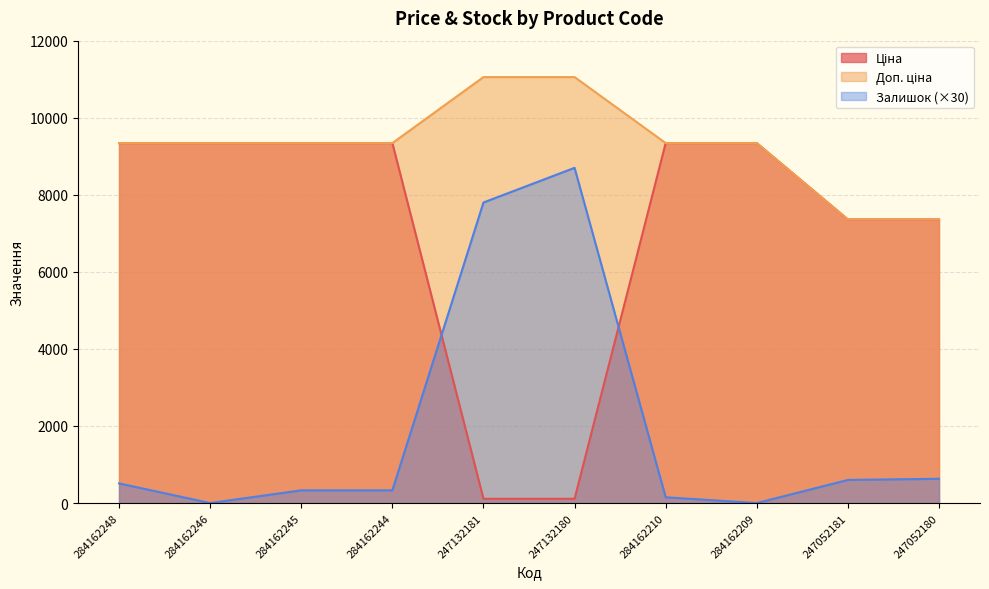

What is the lowest value of the Ціна series?

110.5